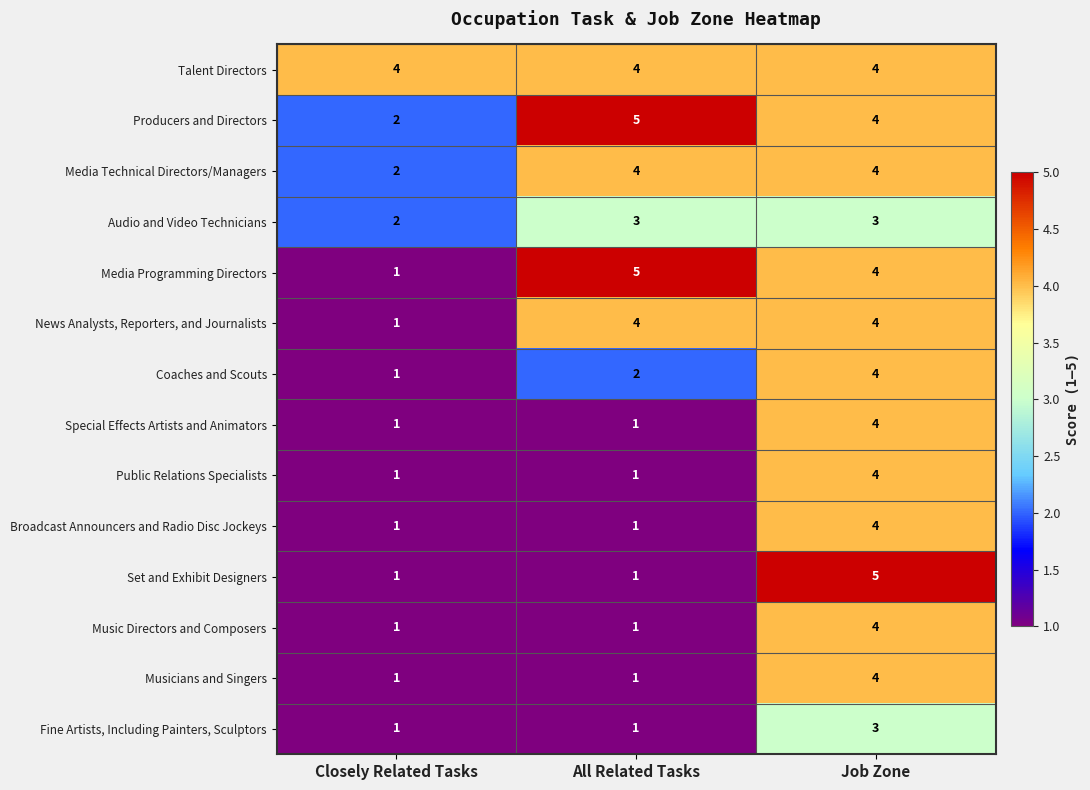

What is the sum of all Set and Exhibit Designers values?

7